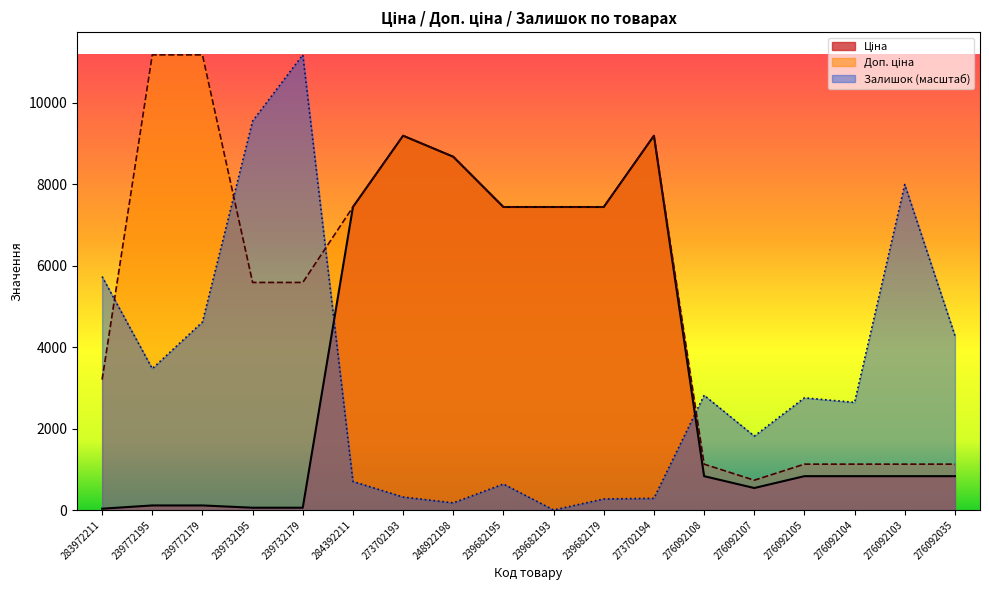

Between 276092108 and 276092103, which is larger?

276092108